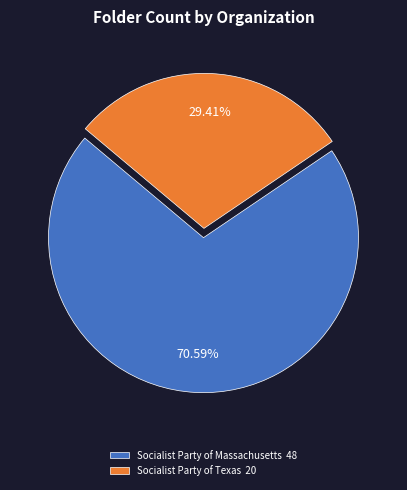

What is the ratio of the value at Socialist Party of Texas to the value at Socialist Party of Massachusetts?

0.4